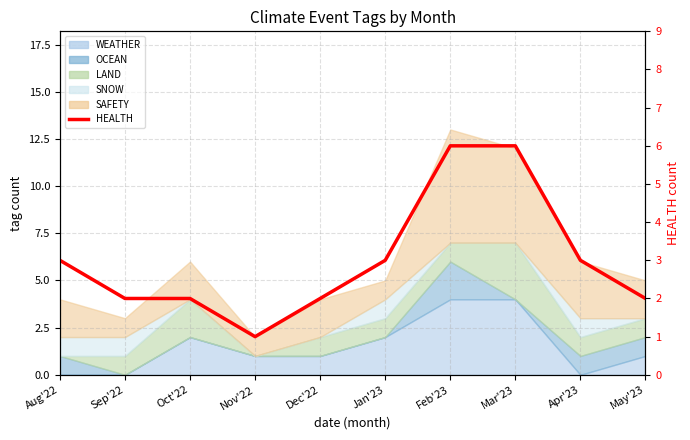

Is it true that the value at May'23 is 2?

True